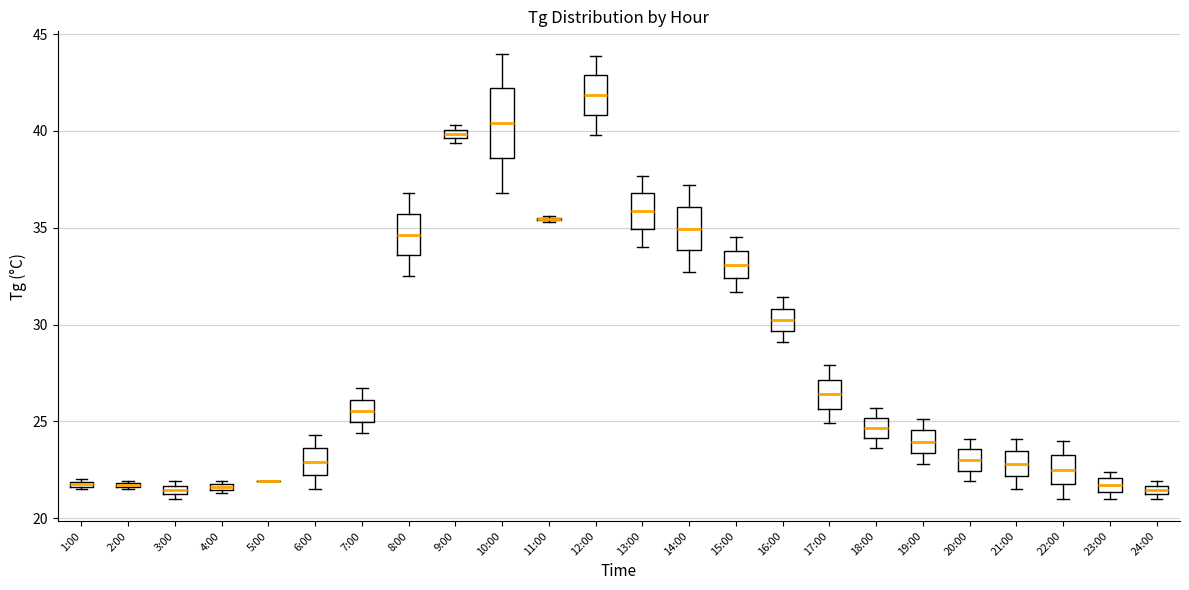

Comparing the boxes themselves (not the whiskers), which one is the tallest?

10:00